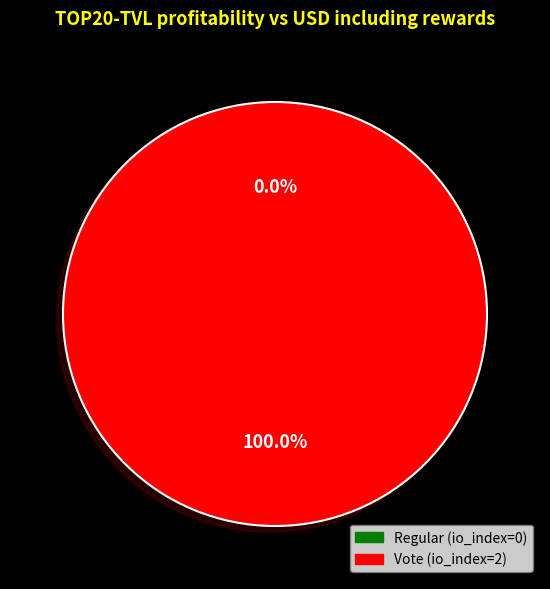

How many segments does this pie chart have?

2